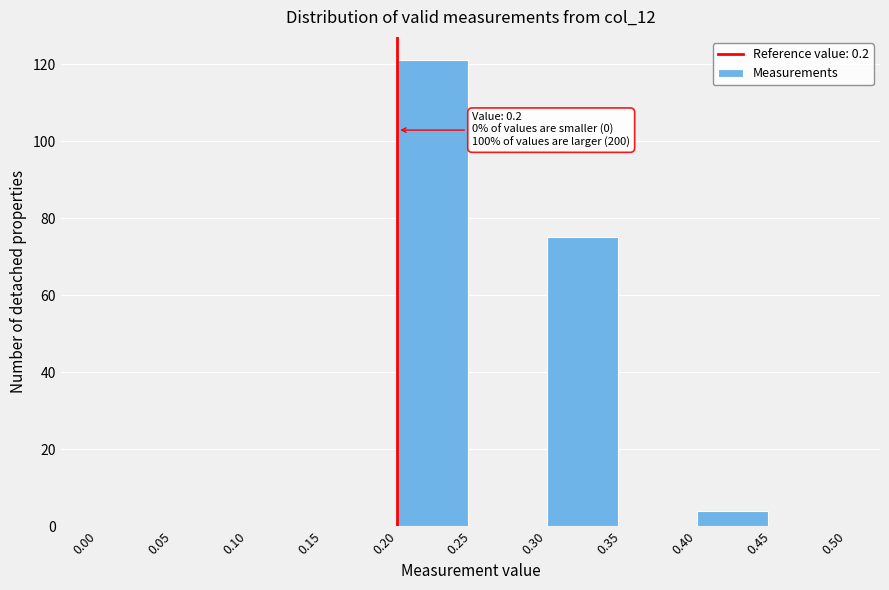

Which range on the x-axis has the tallest bar?

0.20 to 0.25